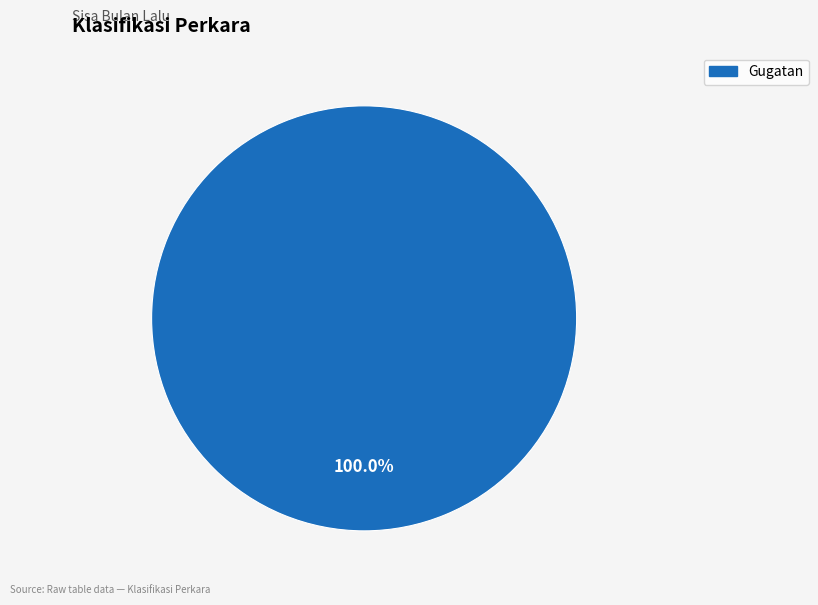

Does any single category account for the majority?

Yes